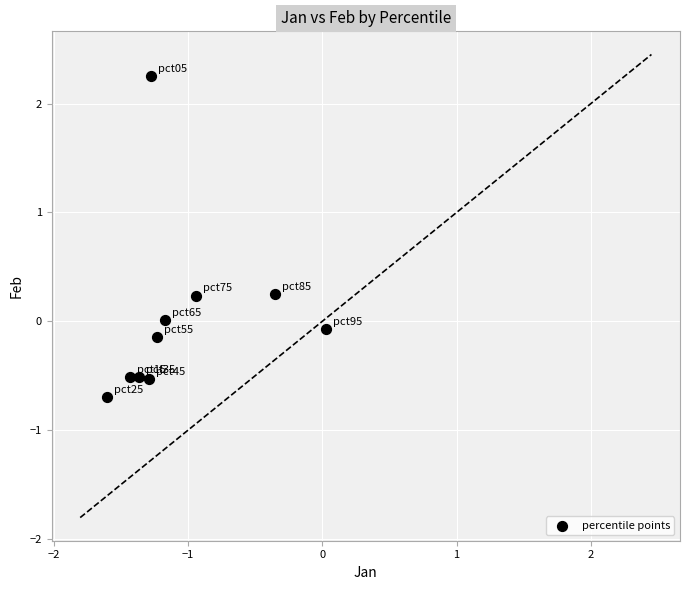

What is the range of Y values (max minus min)?

2.9